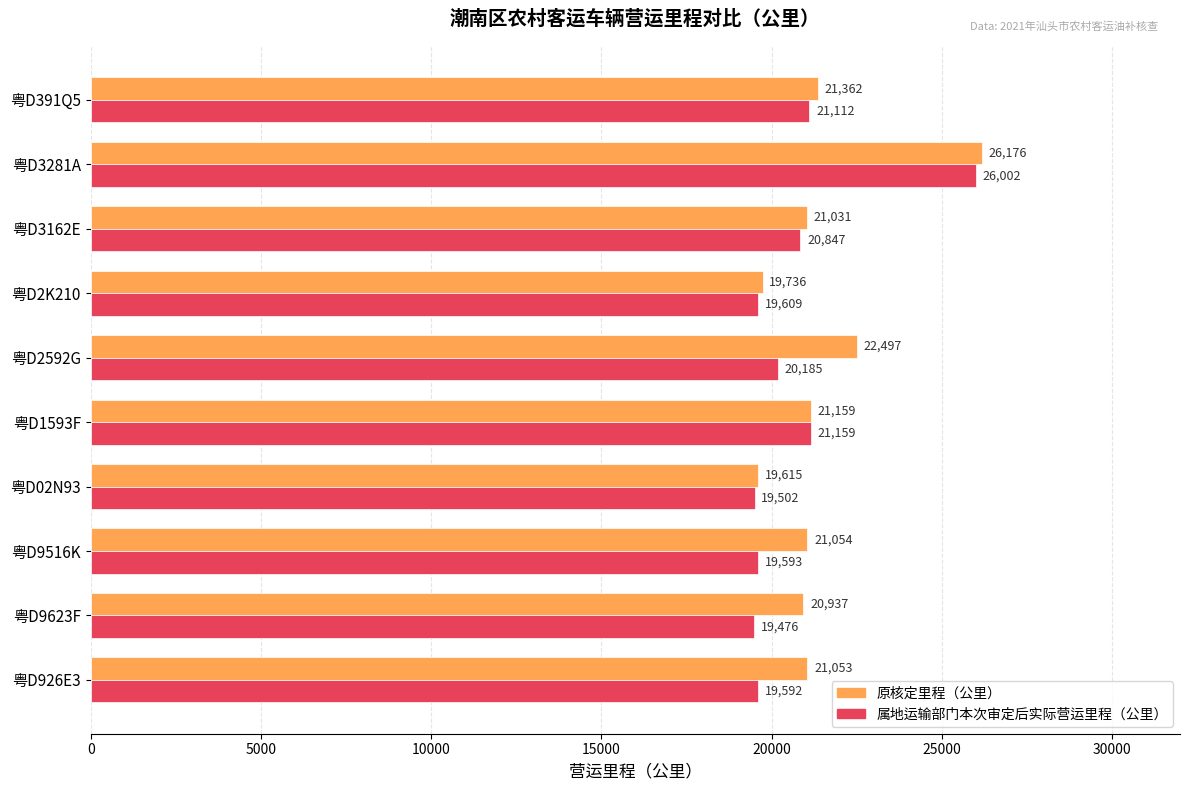

At which label does 原核定里程（公里） reach its peak?

粤D3281A